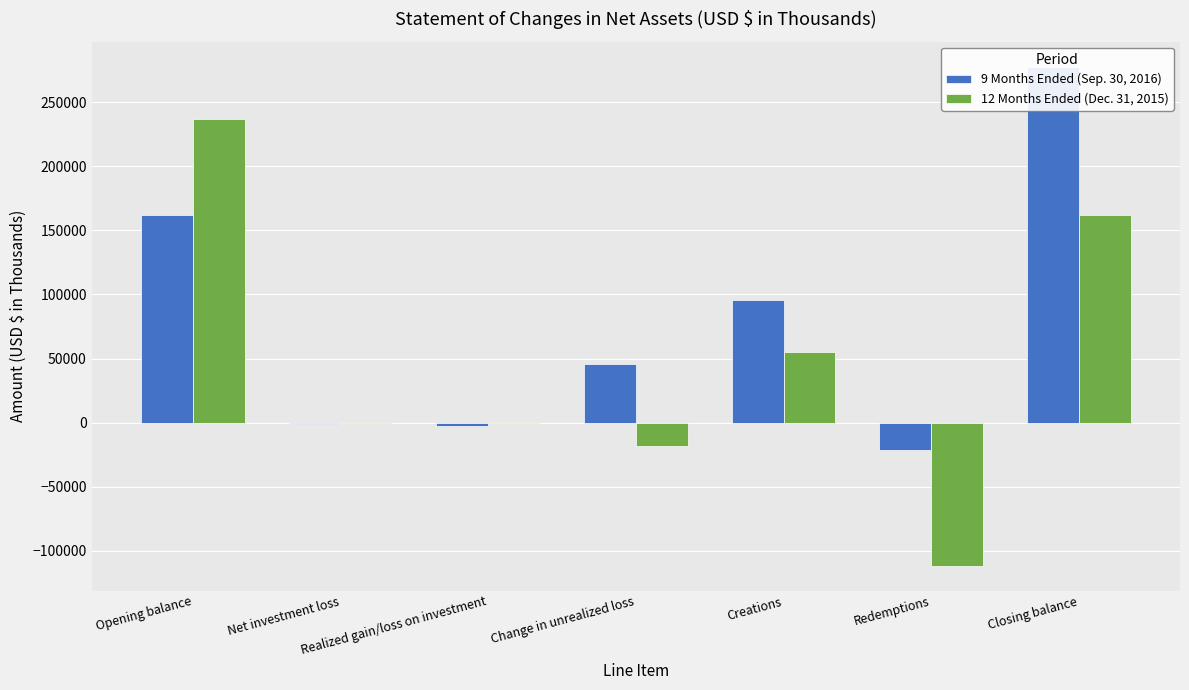

Reading right to left, list all the values displayed in this chart.

9 Months Ended (Sep. 30, 2016): Closing balance=278003	Redemptions=-21503	Creations=95725	Change in unrealized loss=45634	Realized gain/loss on investment=-2724	Net investment loss=-895	Opening balance=161766
12 Months Ended (Dec. 31, 2015): Closing balance=161766	Redemptions=-111755	Creations=55156	Change in unrealized loss=-18186	Realized gain/loss on investment=336	Net investment loss=-937	Opening balance=237152